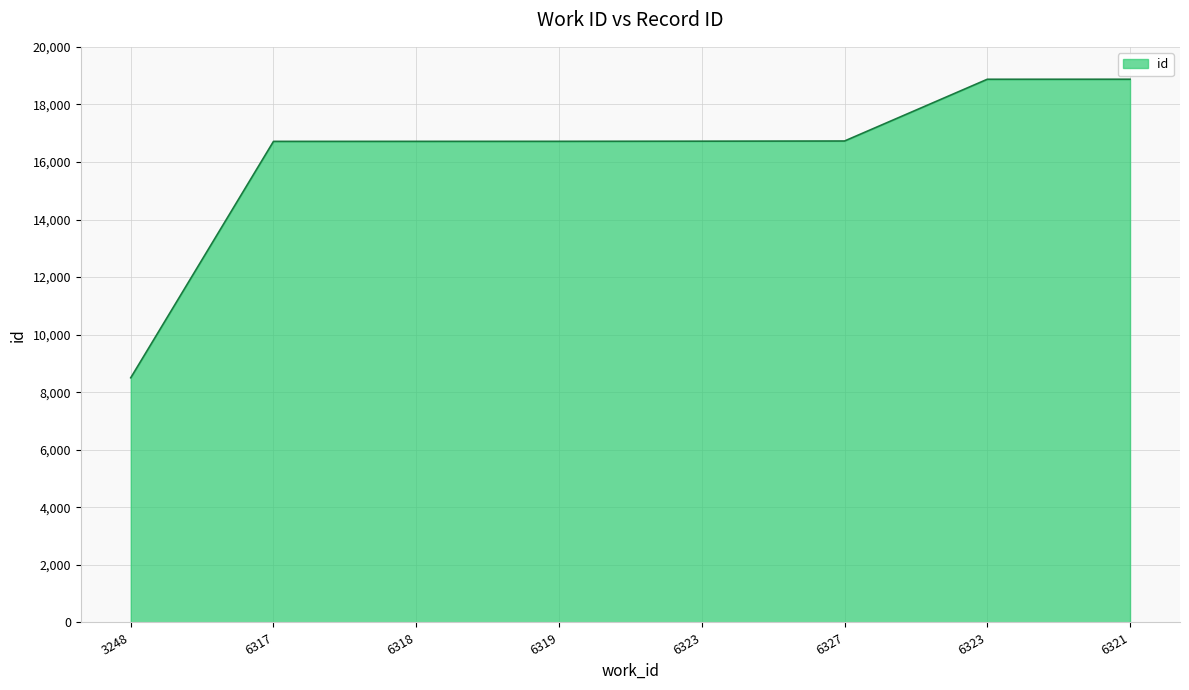

True or false: the data has more than 2 interior local peaks.

False